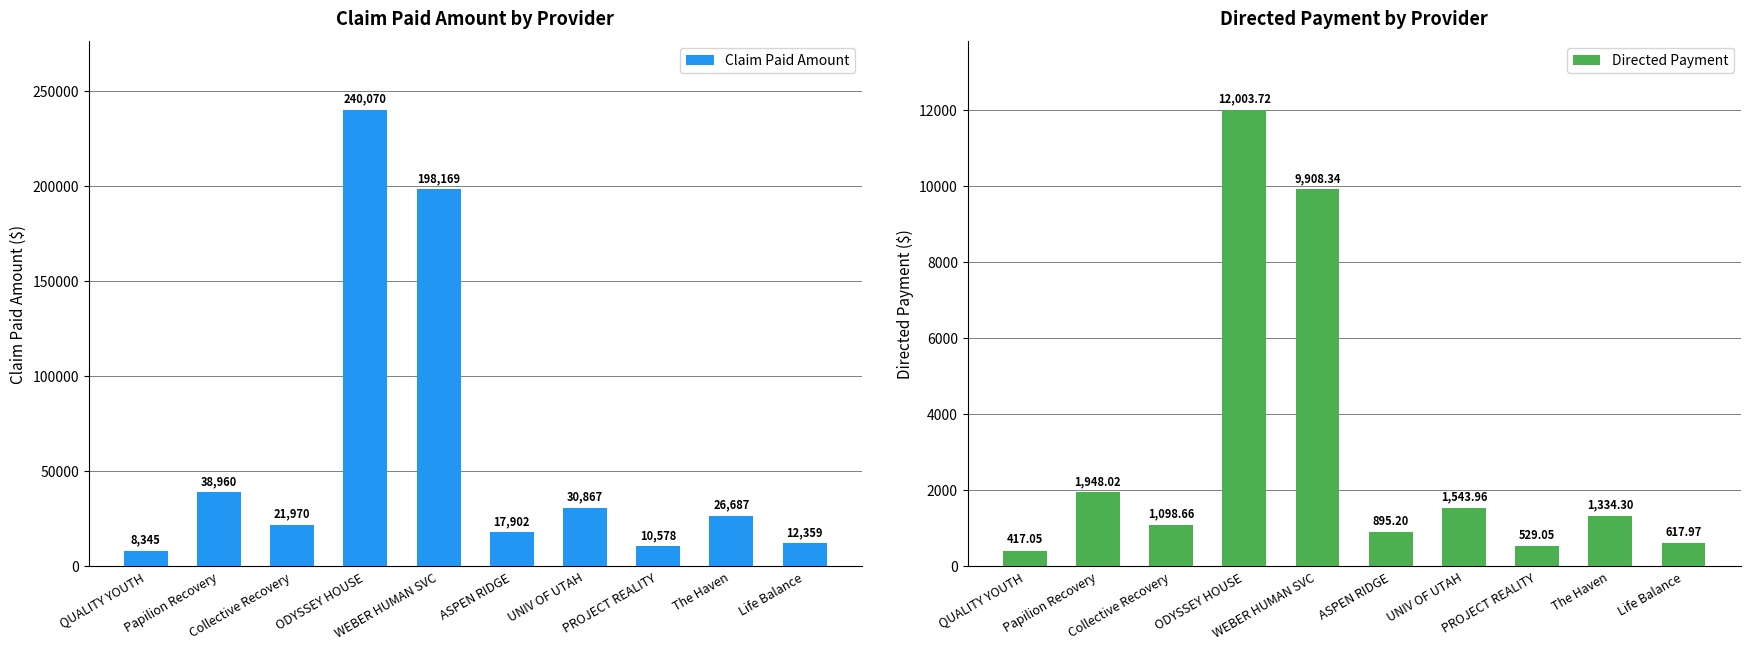

Is it true that Directed Payment equals 1098.7 at Collective Recovery?

True